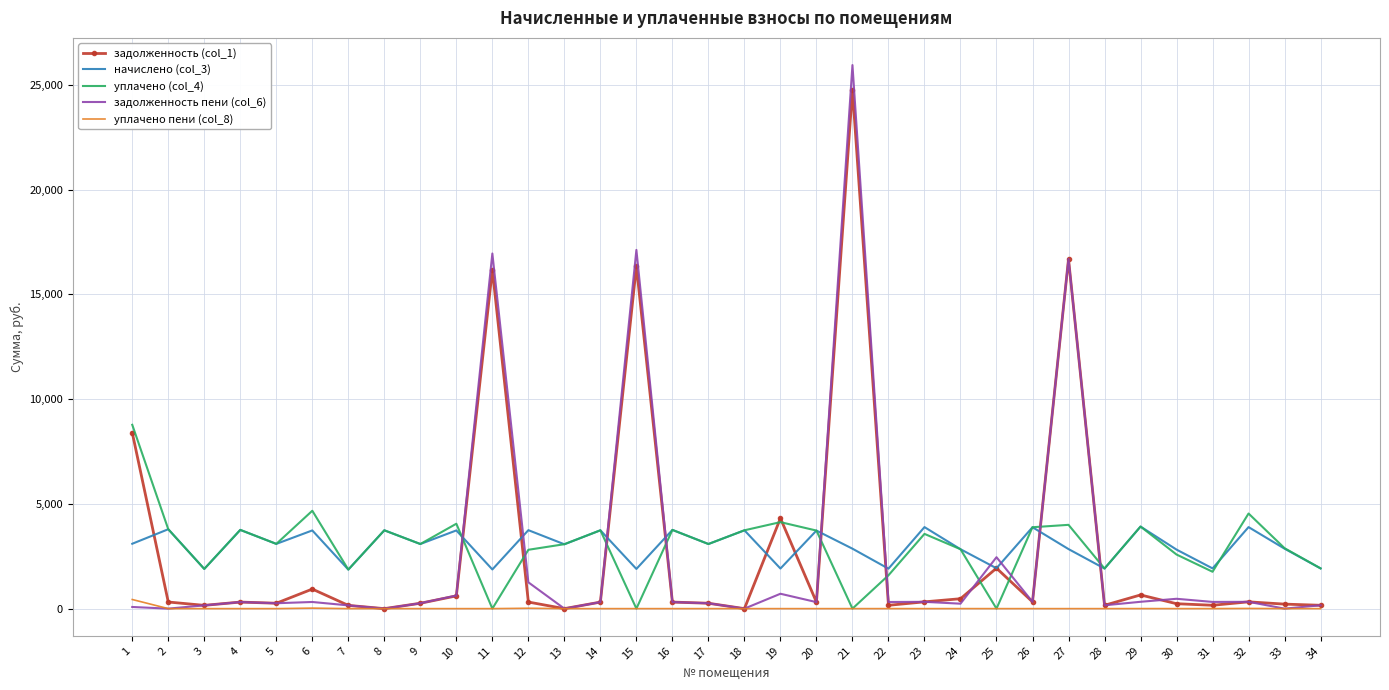

What is the maximum value shown in the chart?

25949.0